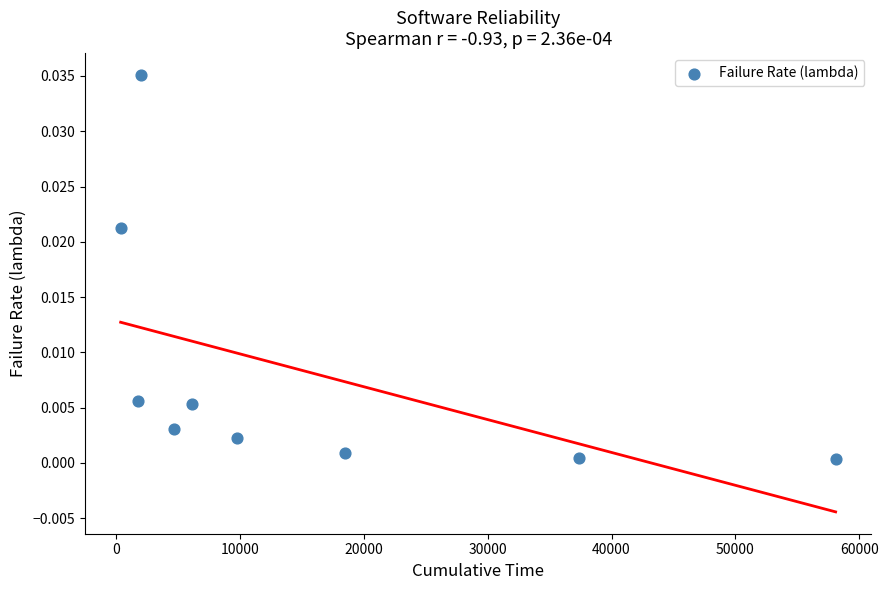

What is the average X value?

15413.5